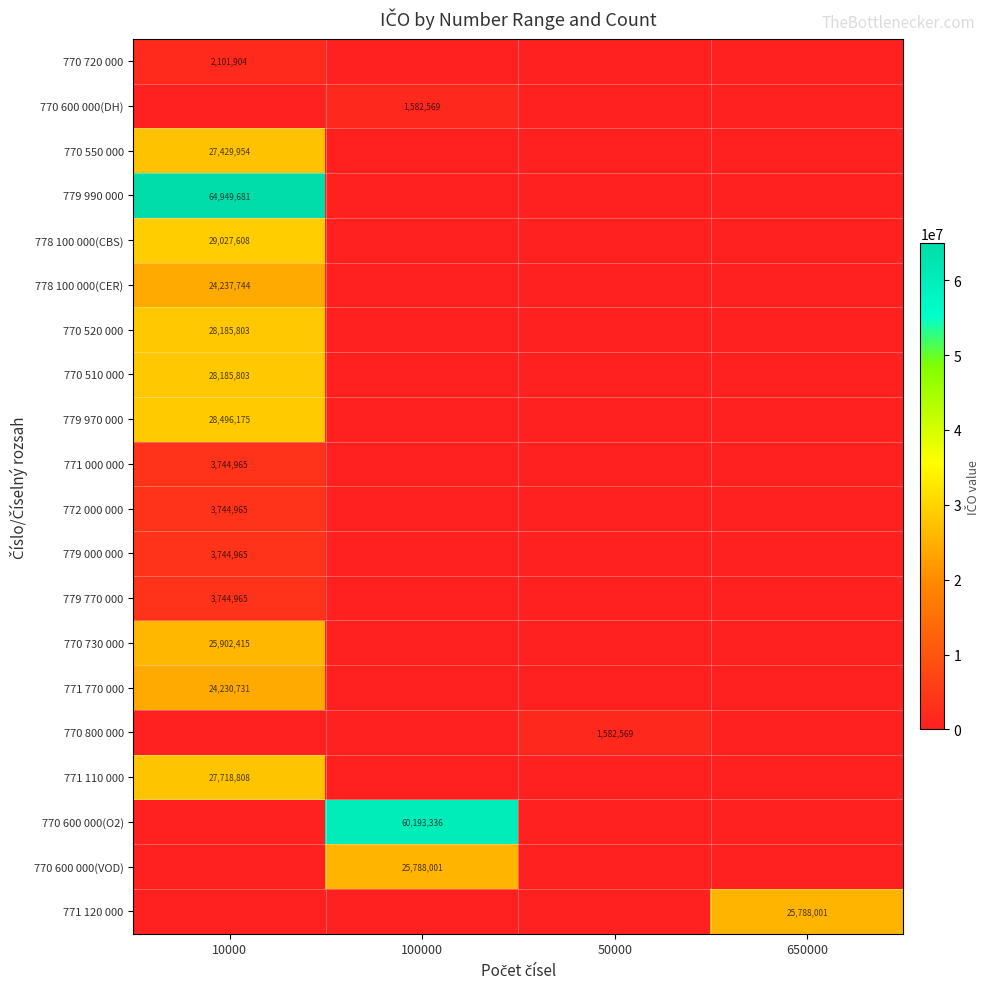

The 779 970 000 series shows 28496175 at 10000. True or false?

True